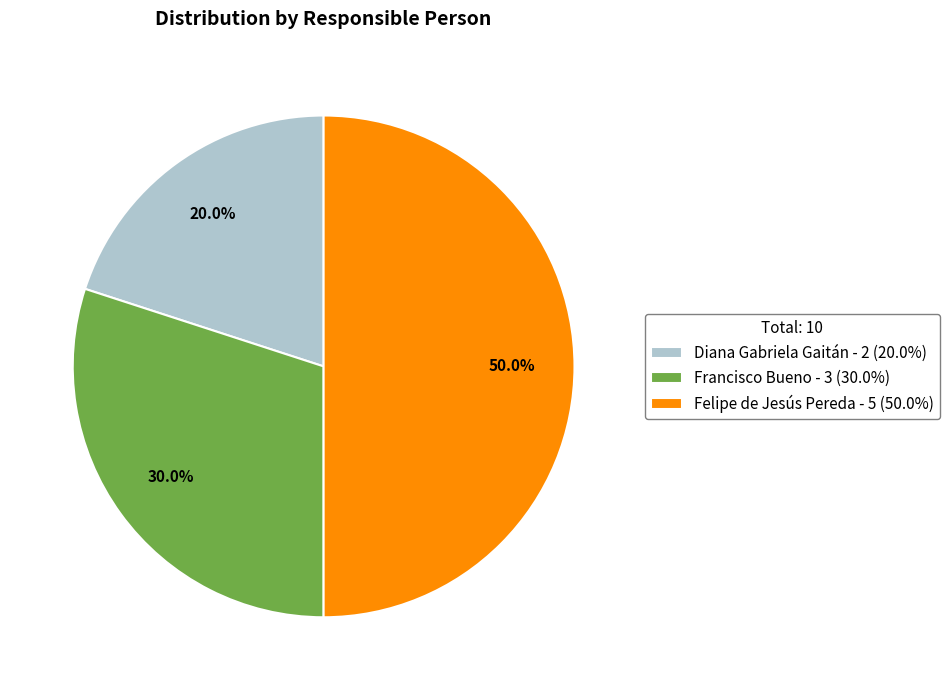

To the nearest percent, what is the average slice percentage?

33%